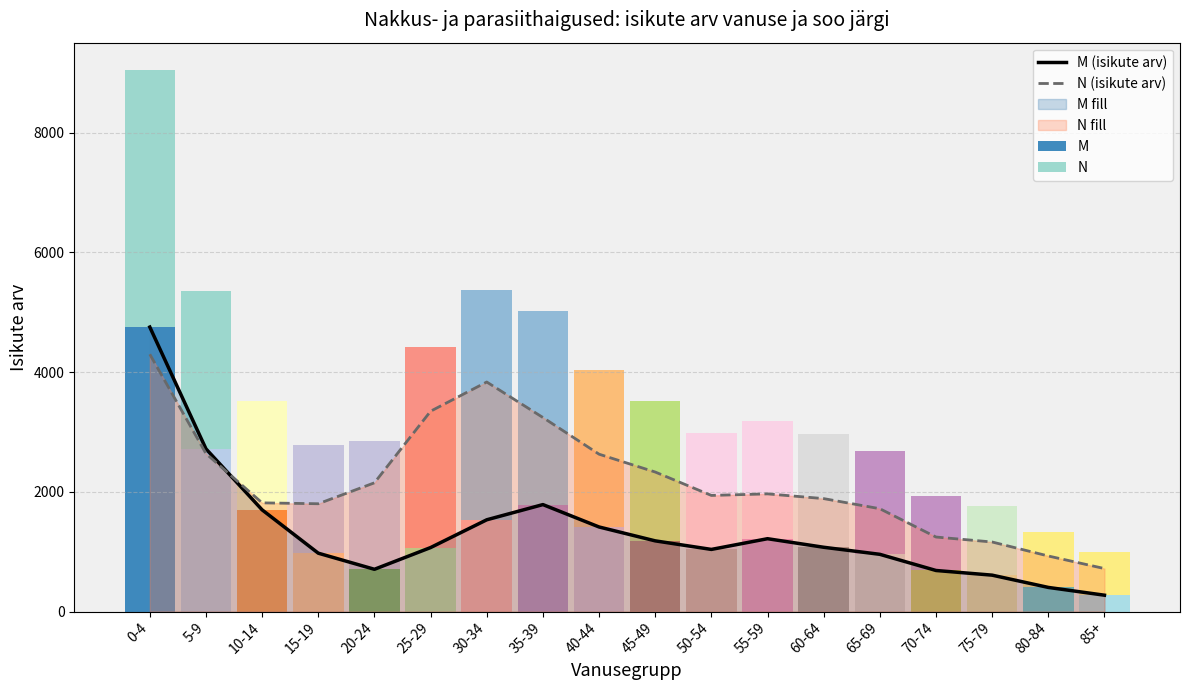

What is the difference between the highest and lowest values at 35-39?

1455